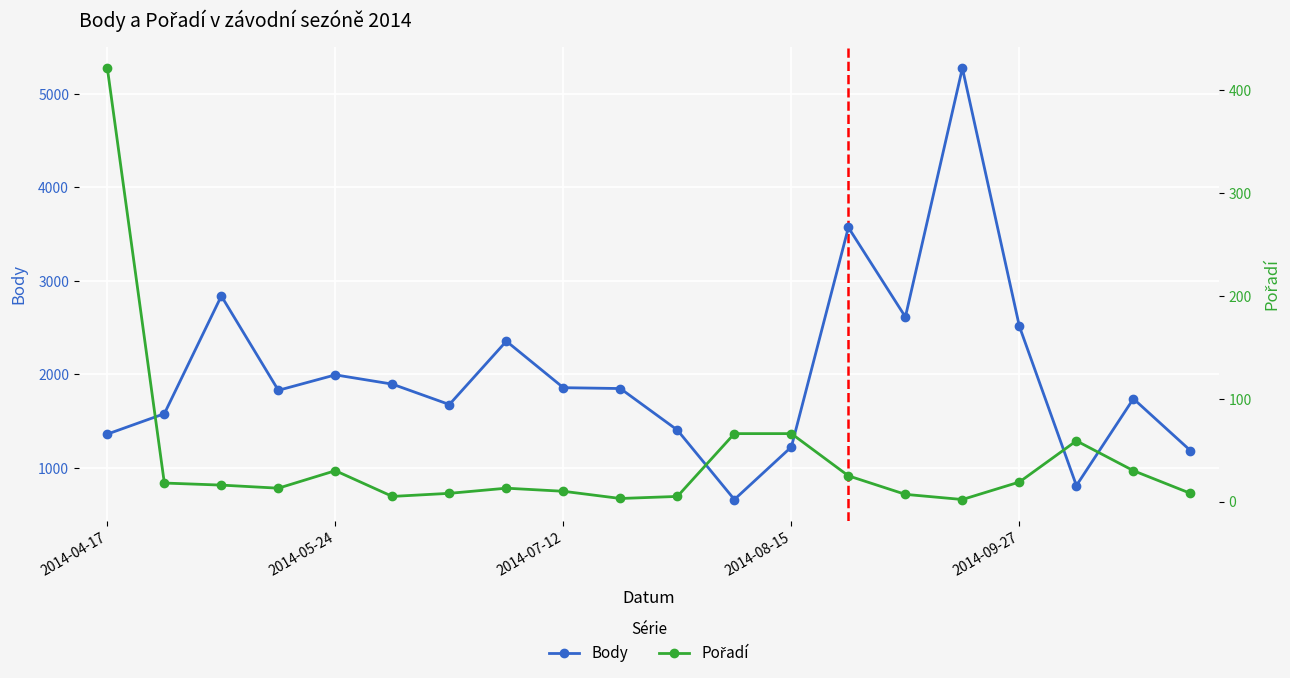

What is the maximum value shown in the chart?

5274